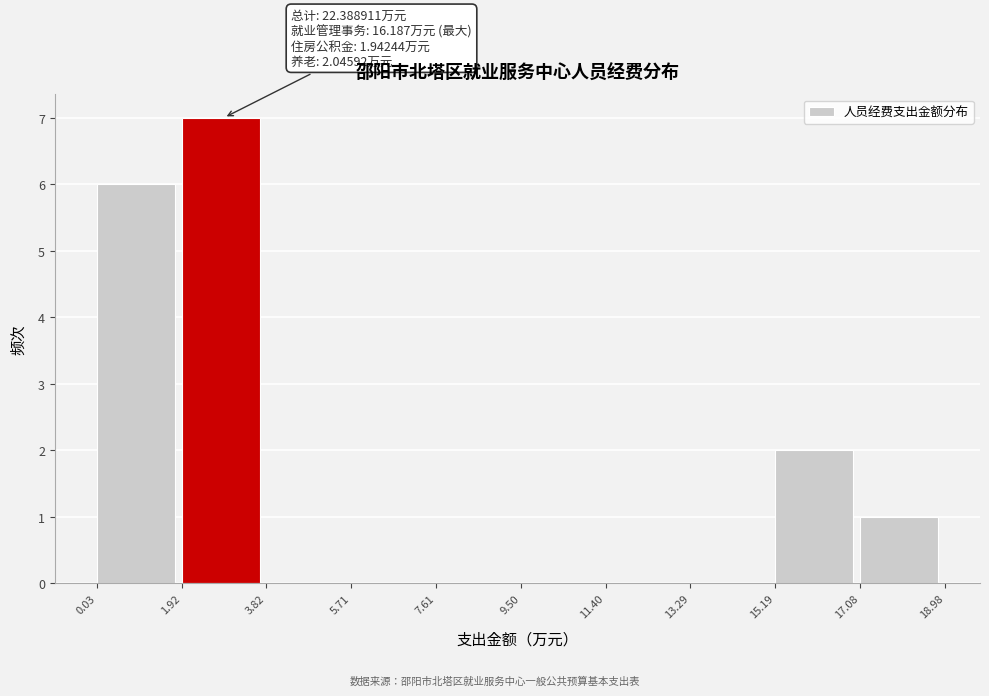

Which range on the x-axis has the tallest bar?

1.92 to 3.82